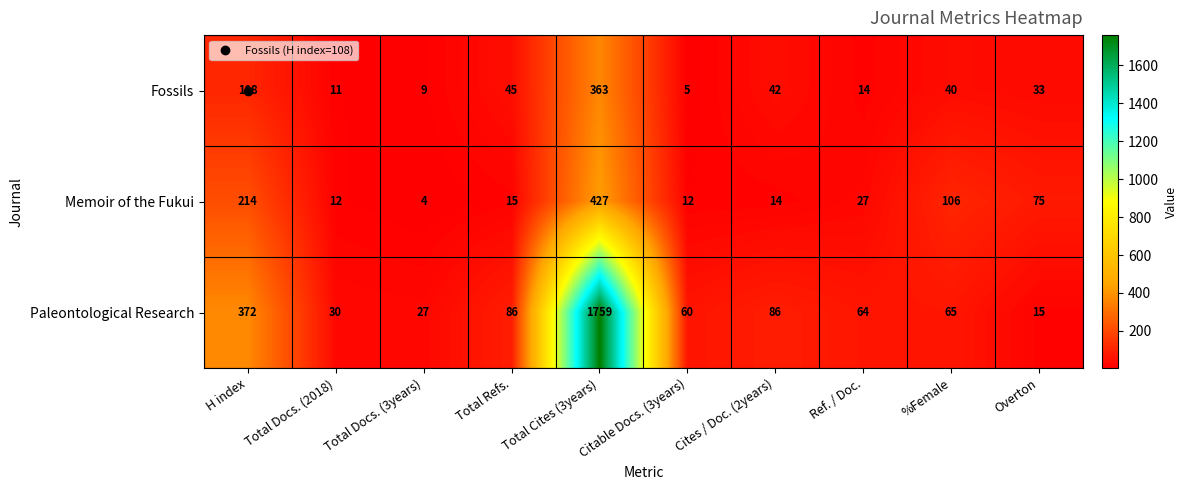

What is the difference between the second highest and second lowest values in the Memoir of the Fukui series?

202